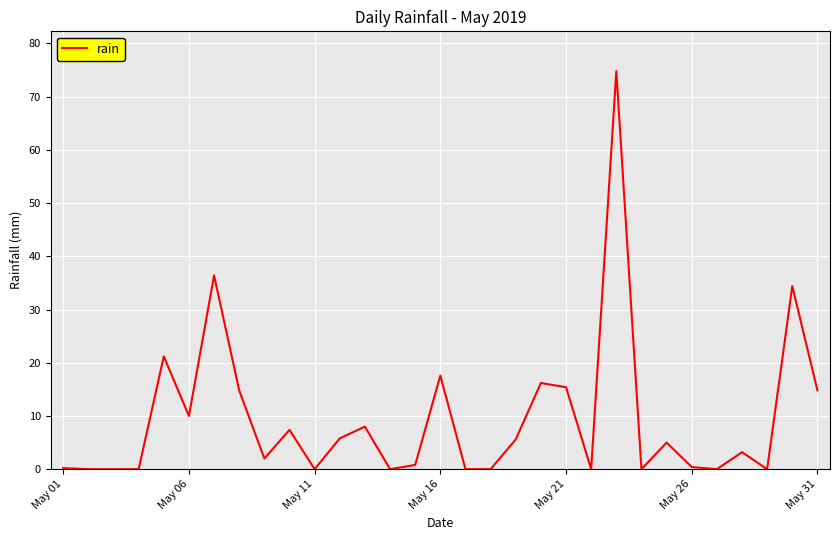

What is the difference between the maximum and minimum values?

74.8